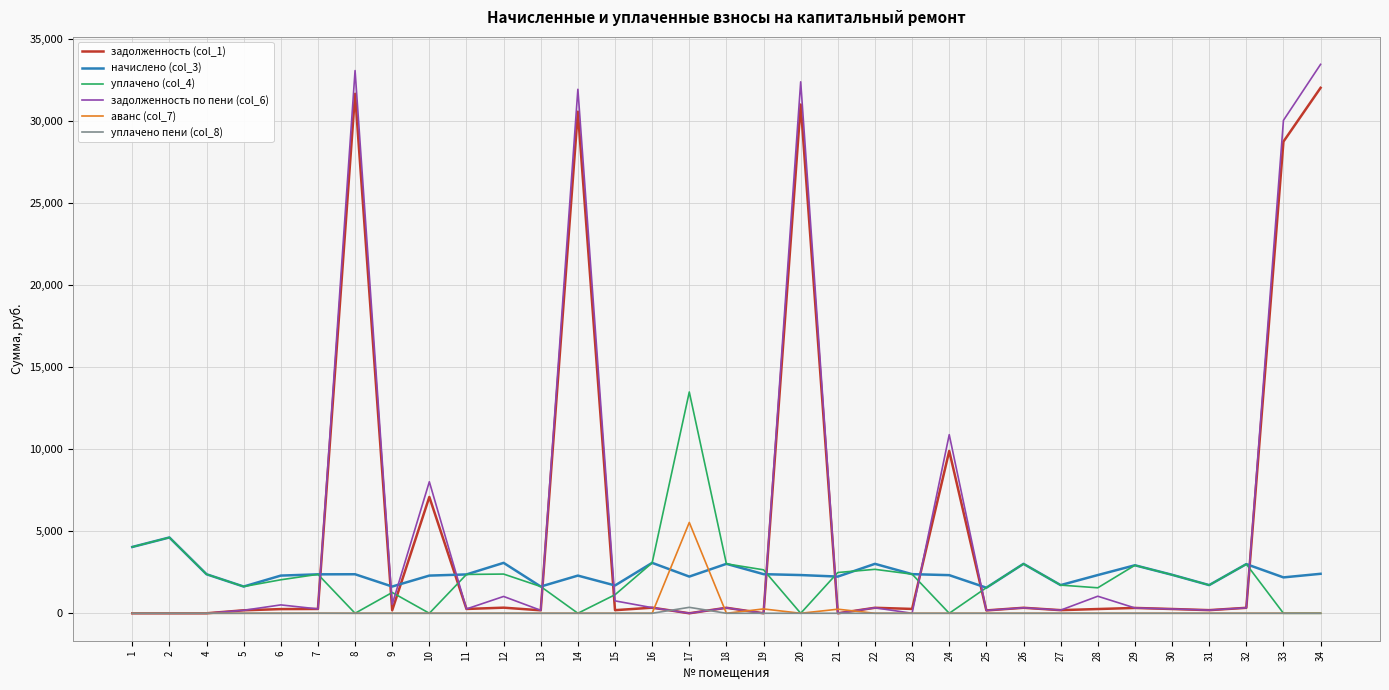

How many categories are shown in the chart?

33